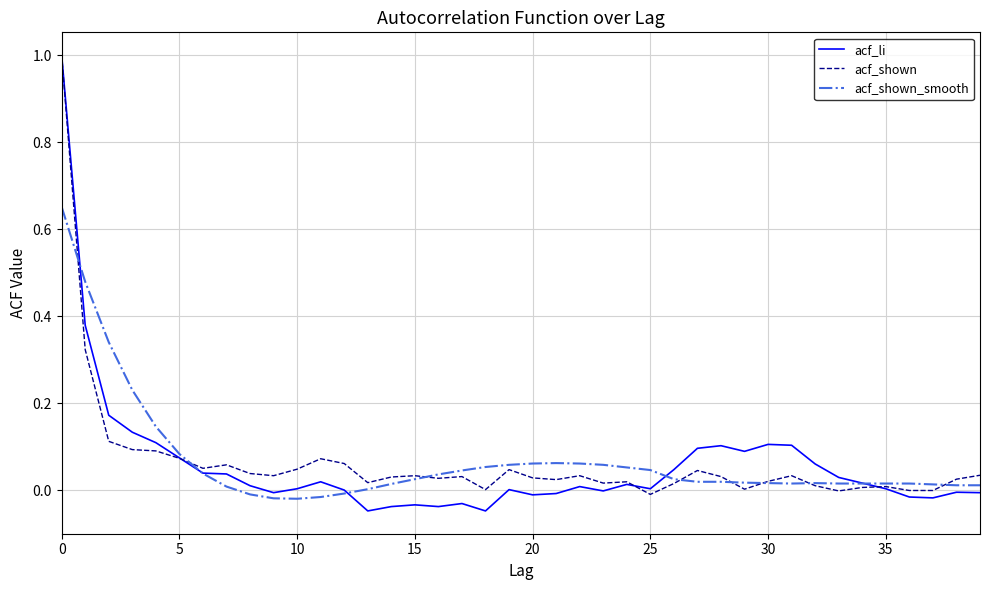

Which series has the widest spread of values?

acf_li